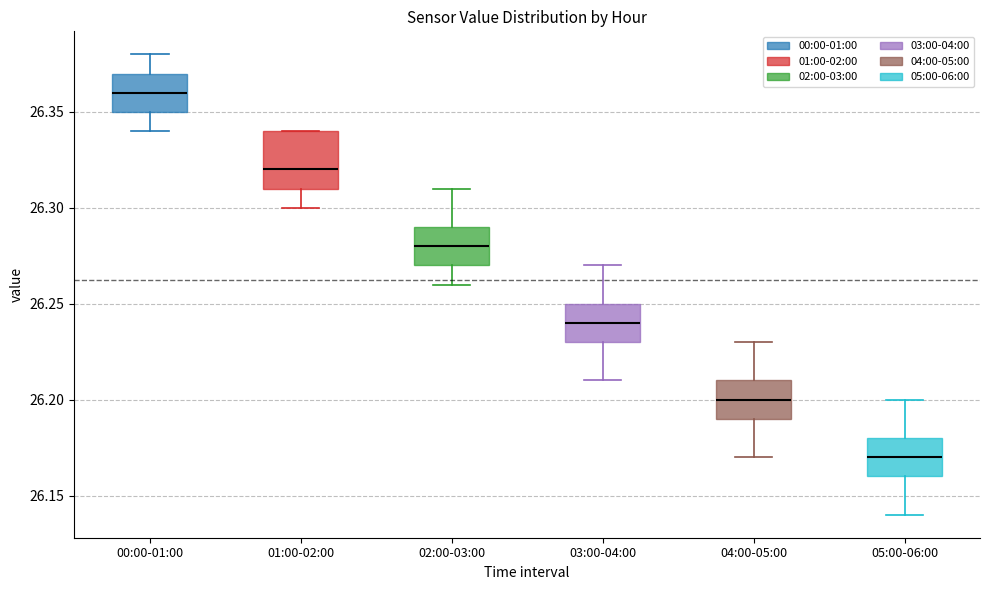

Reading left to right, transcribe this box plot: for each box, give where its median line is, the range the box spans, and where its two whiskers end, as read against the y-axis. The values are not printed on the chart, so give them approximately, as read against the axis.

00:00-01:00: median 26.36, box 26.35 to 26.37, whiskers 26.34 to 26.38
01:00-02:00: median 26.32, box 26.31 to 26.34, whiskers 26.30 to 26.34
02:00-03:00: median 26.28, box 26.27 to 26.29, whiskers 26.26 to 26.31
03:00-04:00: median 26.24, box 26.23 to 26.25, whiskers 26.21 to 26.27
04:00-05:00: median 26.20, box 26.19 to 26.21, whiskers 26.17 to 26.23
05:00-06:00: median 26.17, box 26.16 to 26.18, whiskers 26.14 to 26.20